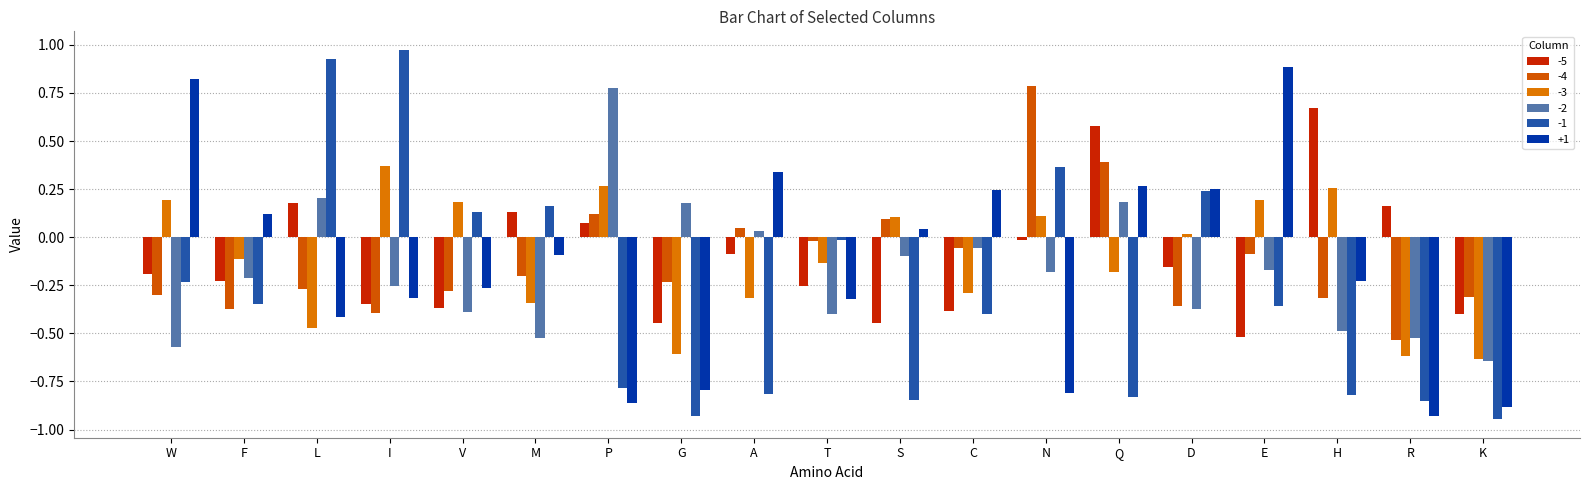

Which series changed the most between F and E?

+1